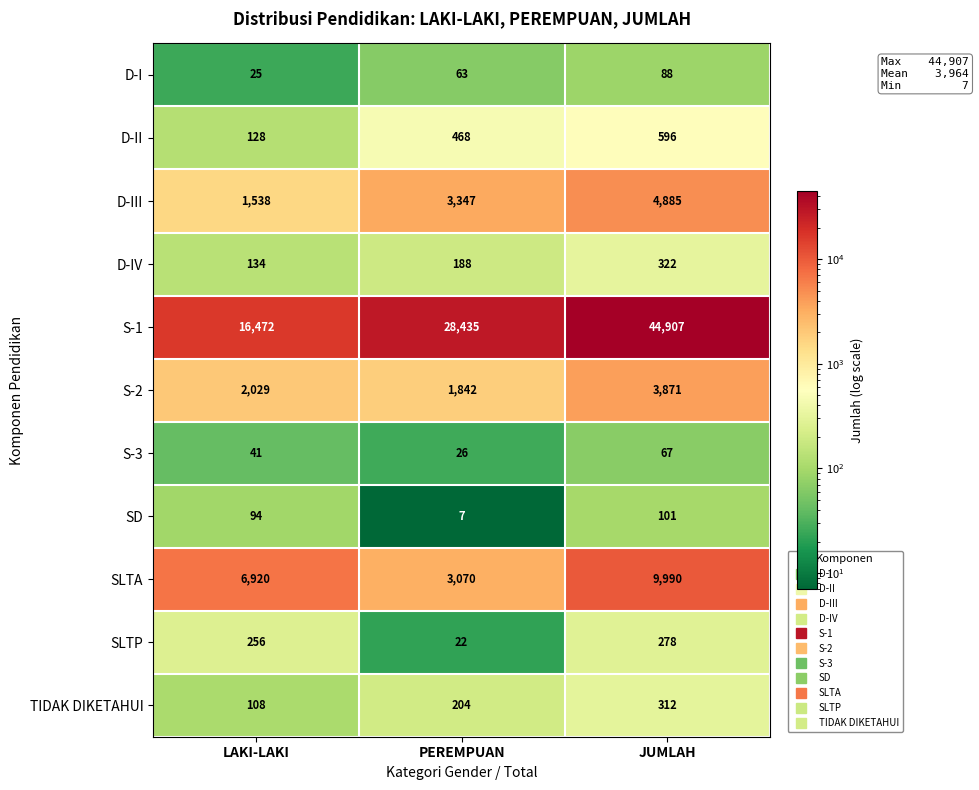

What is the sum of all D-I values?

176